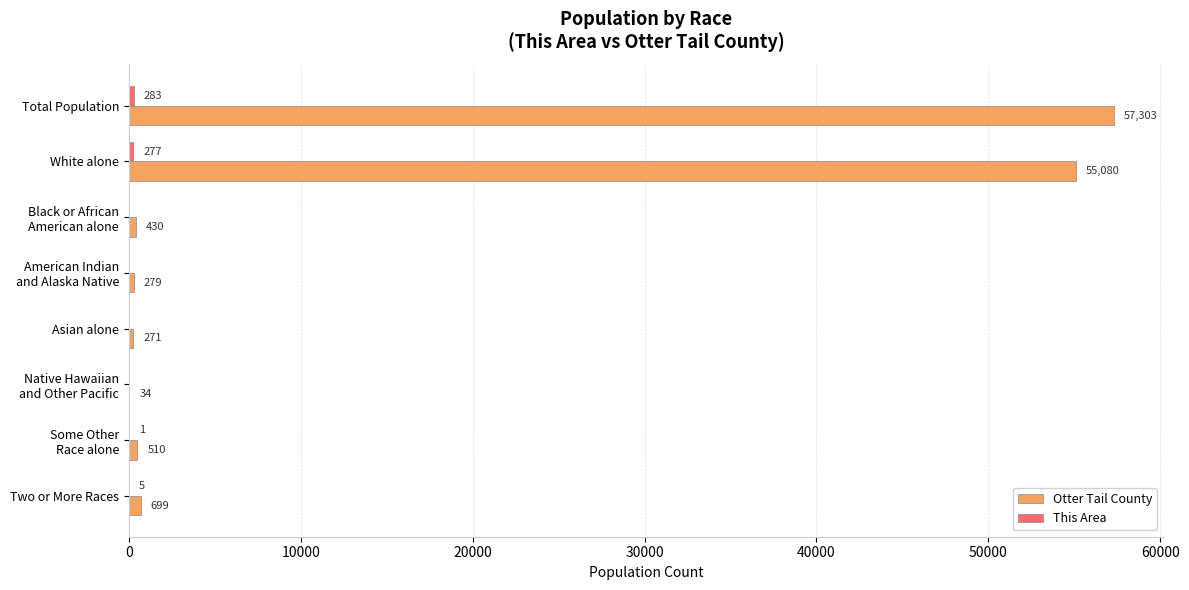

Which series has the largest total across all categories?

Otter Tail County